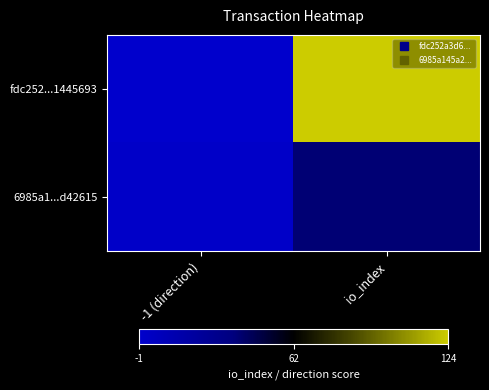

Reading right to left, what are all the values shown in this chart?

fdc252...1445693: io_index=124	-1 (direction)=-1
6985a1...d42615: io_index=39	-1 (direction)=1